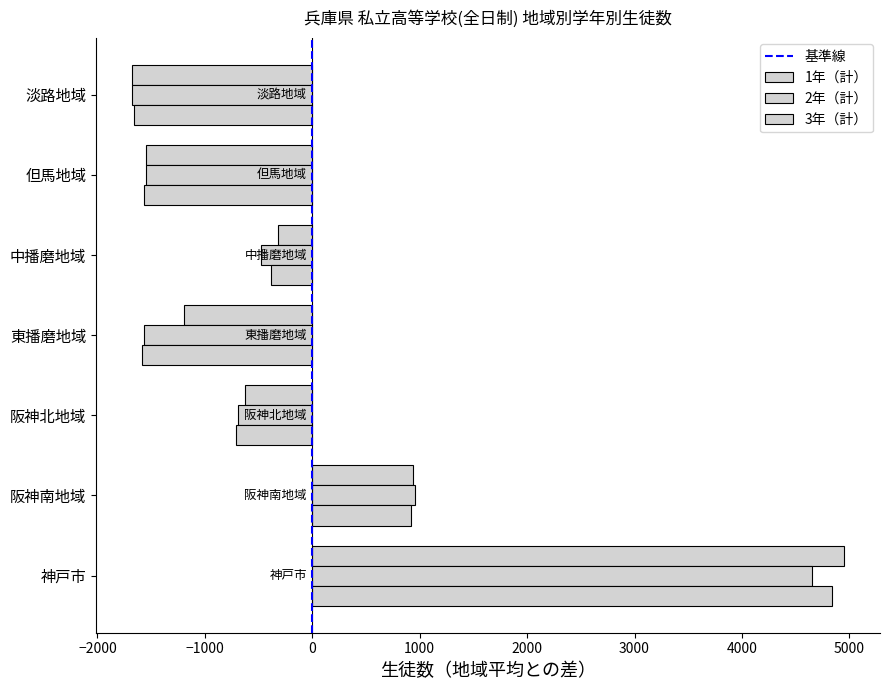

How many negative values does the 2年（計） series have?

5